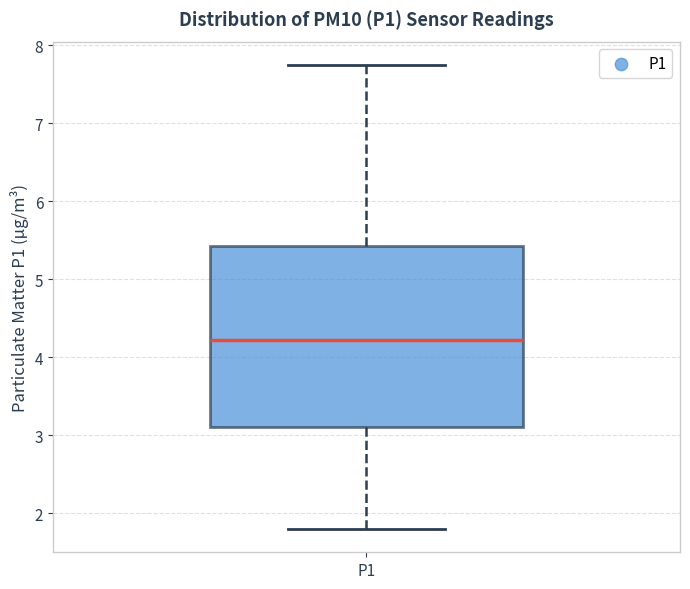

Where does the median line of the box for P1 sit on the y-axis? The values are not printed on the chart, so give them approximately, as read against the axis.

4.2